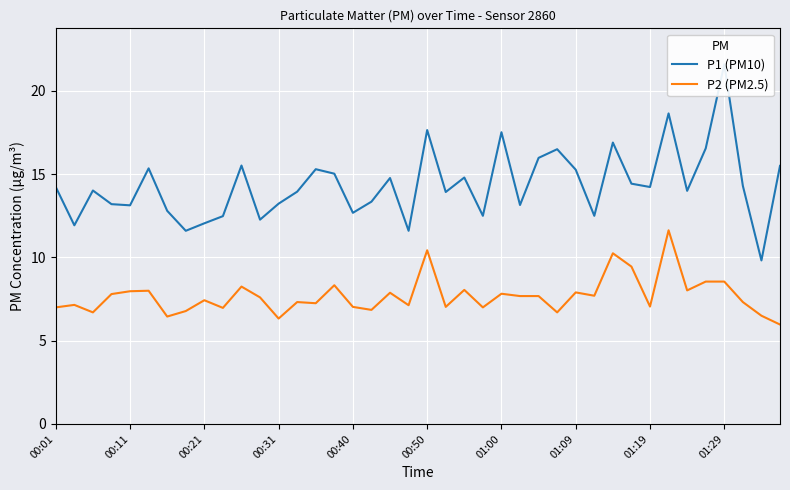

Rank the series by their maximum value, from highest to lowest.

P1 (PM10), P2 (PM2.5)